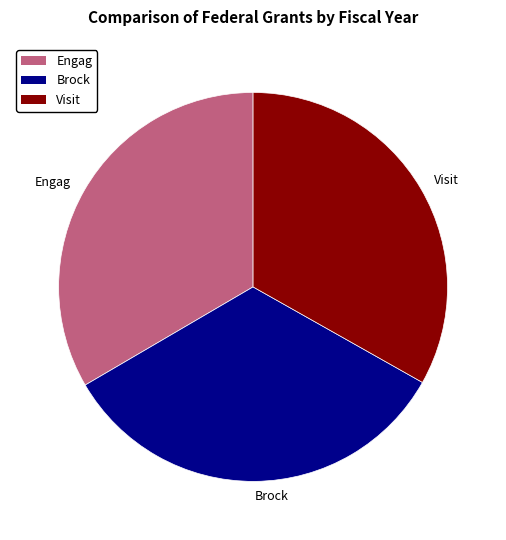

Is Visit the majority of the pie?

No